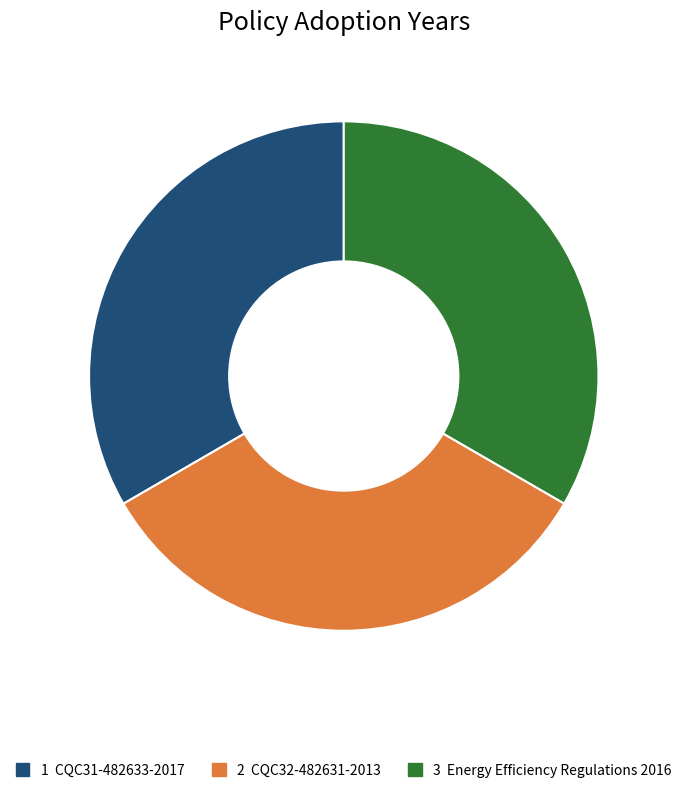

Does any single category account for the majority?

No